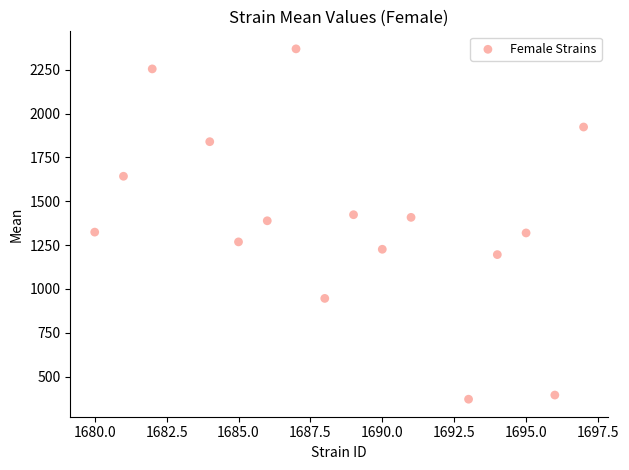

What is the range of Y values (max minus min)?

1998.1